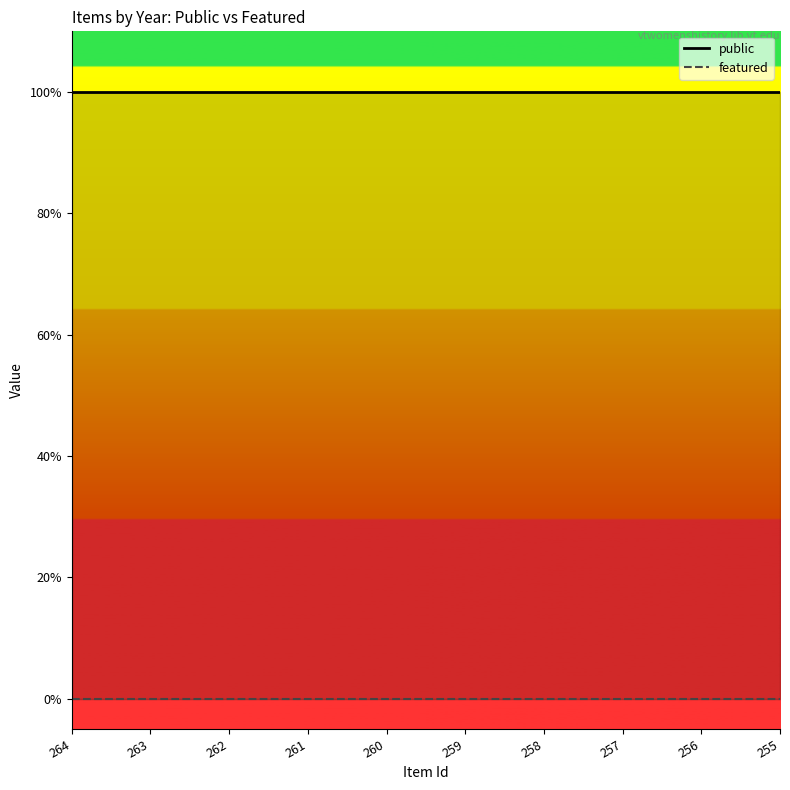

Where is public nearest to the value 1?

264